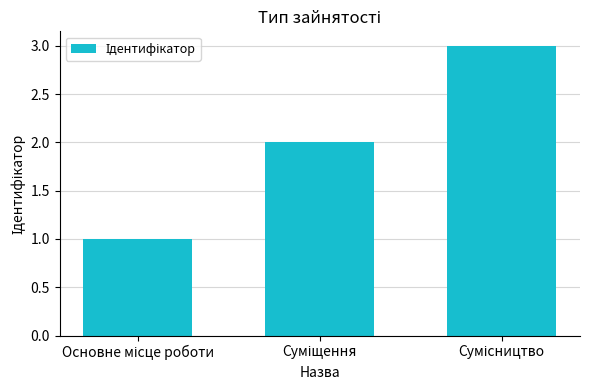

What is the maximum value shown in the chart?

3